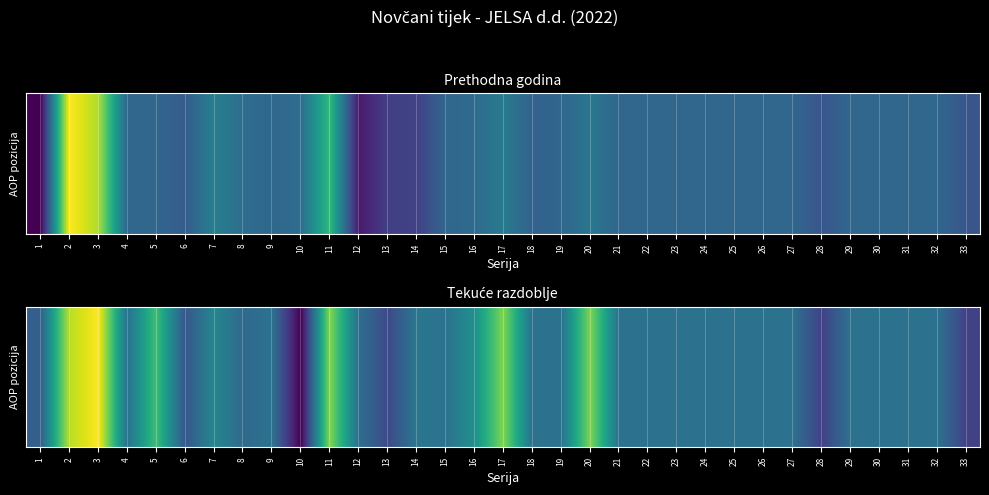

What is the difference between the second highest and second lowest values?

3201775